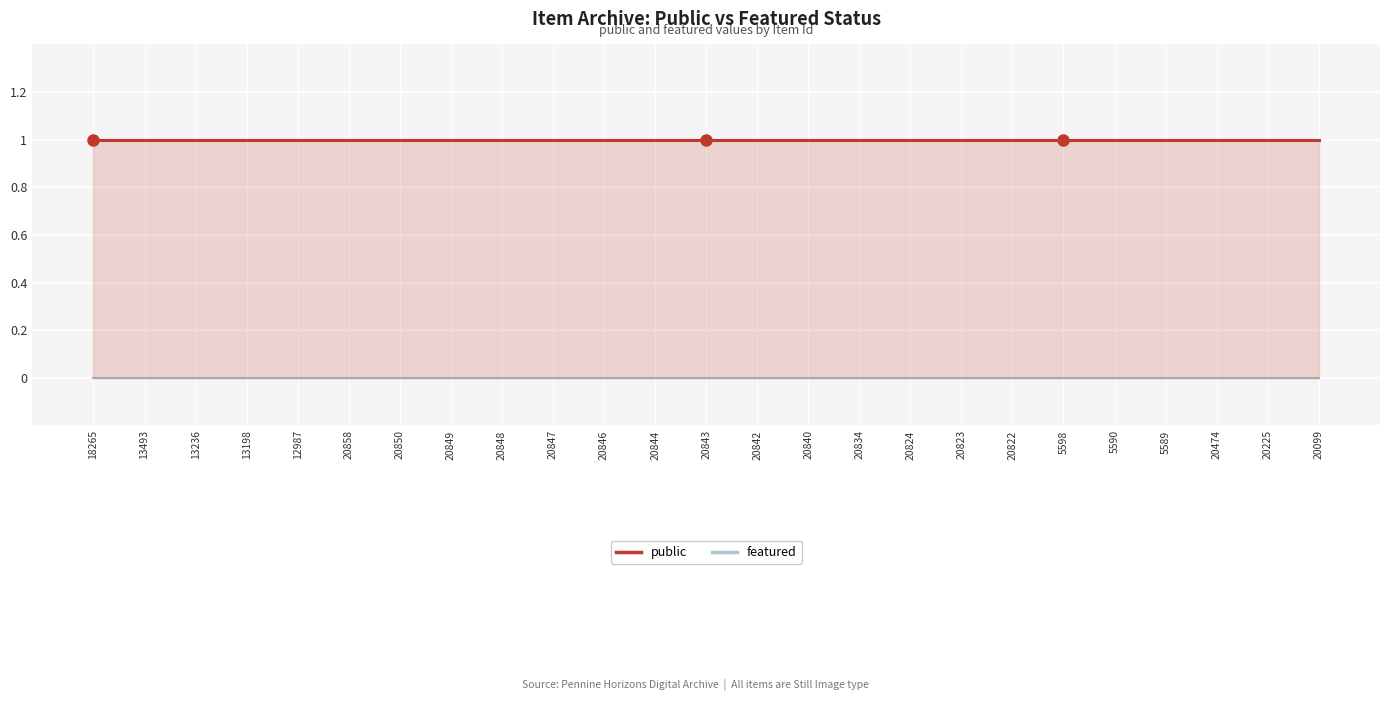

Is it true that featured equals 0 at 20099?

True